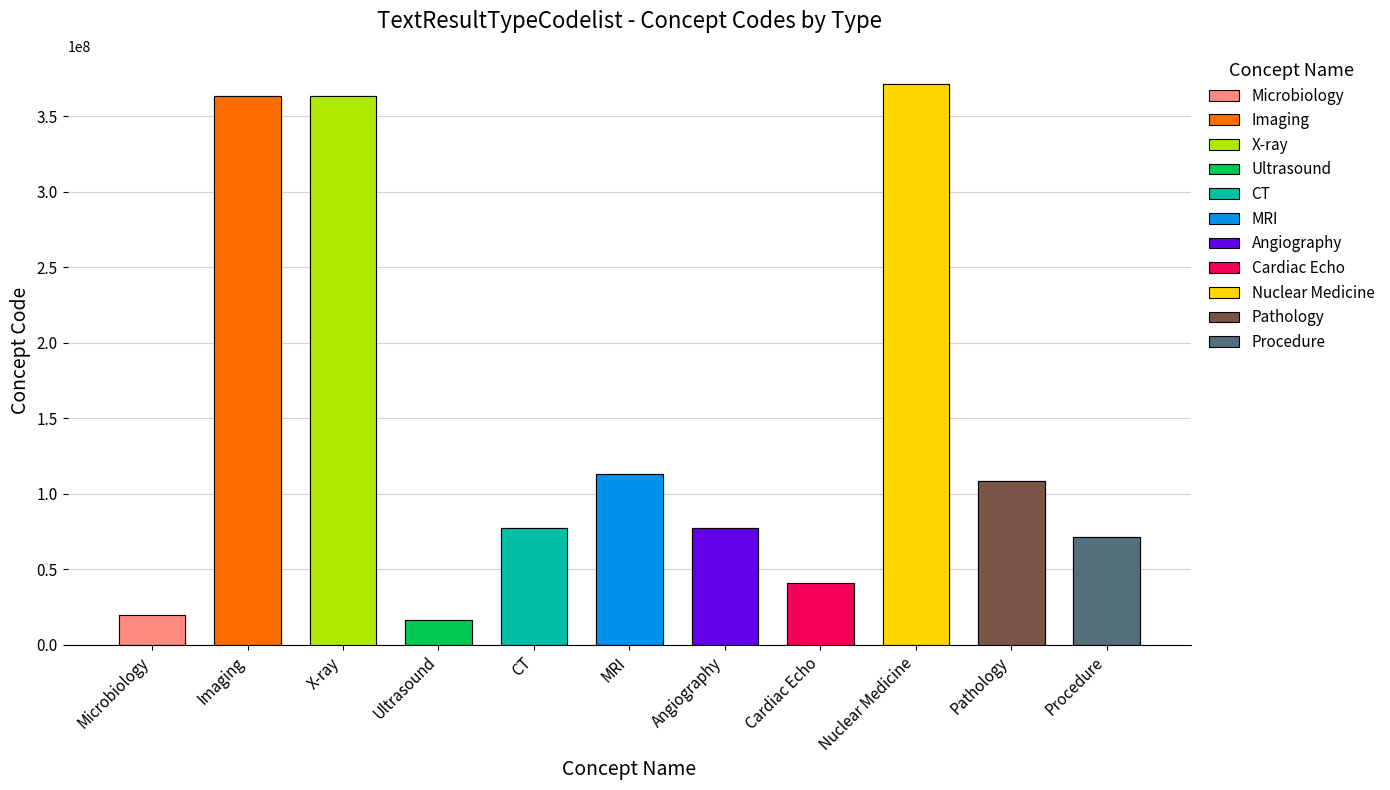

The value at MRI is 113091000. True or false?

True